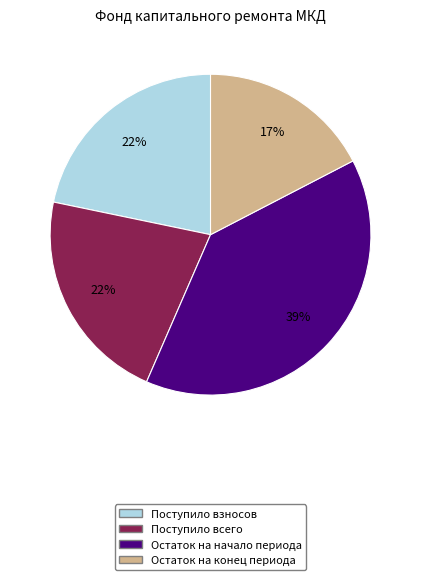

Is there a majority slice in this chart?

No